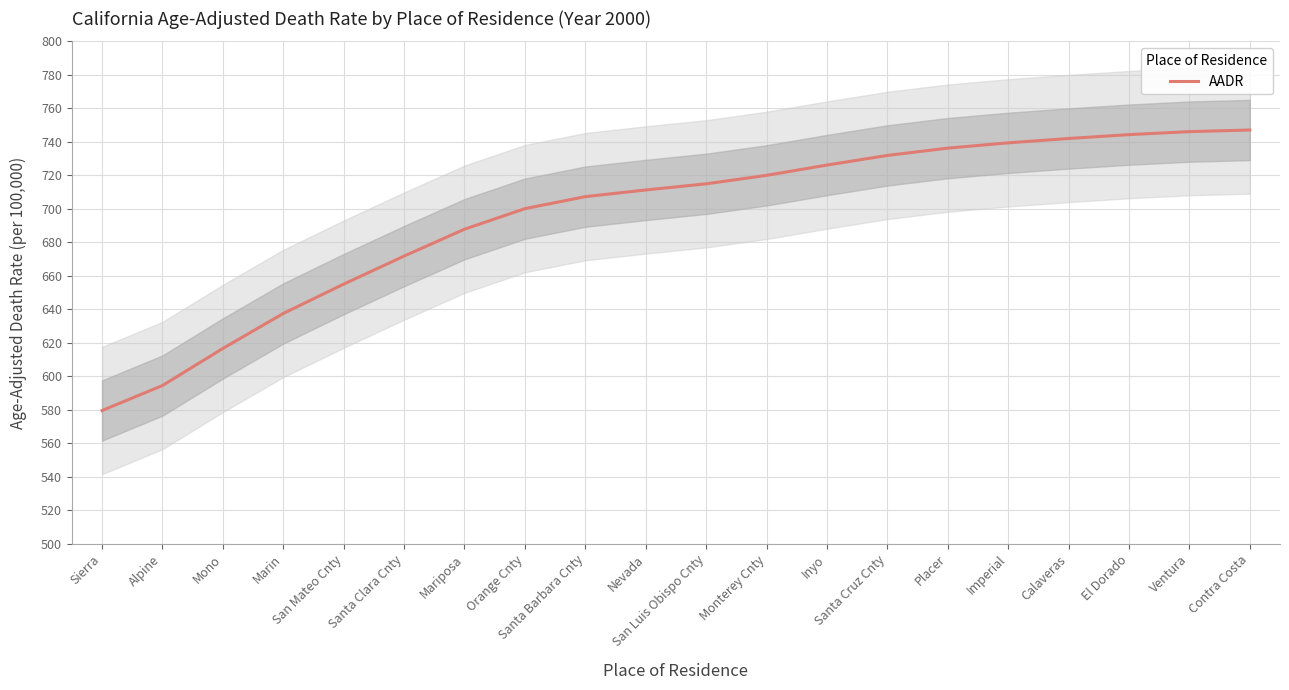

List the labels in order of value, smallest first.

Sierra, Alpine, Mono, Marin, San Mateo Cnty, Santa Clara Cnty, Mariposa, Orange Cnty, Santa Barbara Cnty, Nevada, San Luis Obispo Cnty, Monterey Cnty, Inyo, Santa Cruz Cnty, Placer, Imperial, Calaveras, El Dorado, Ventura, Contra Costa